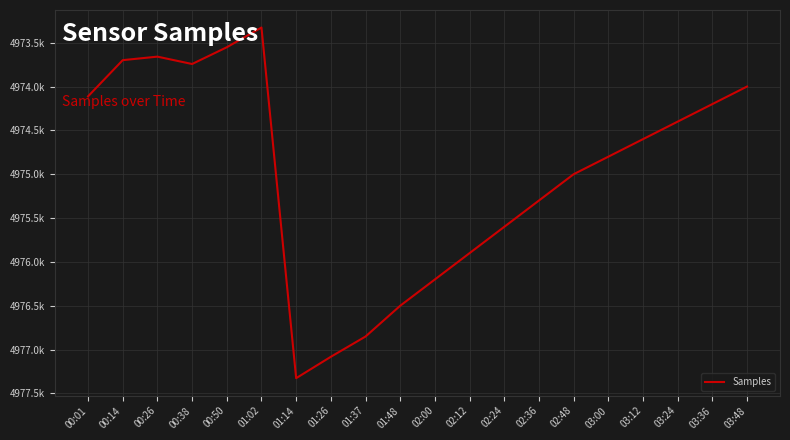

Reading left to right, what are all the values shown in this chart?

4974112	4973699	4973659	4973743	4973552	4973327	4977326	4977082	4976851	4976500	4976200	4975900	4975600	4975300	4975000	4974800	4974600	4974400	4974200	4974000